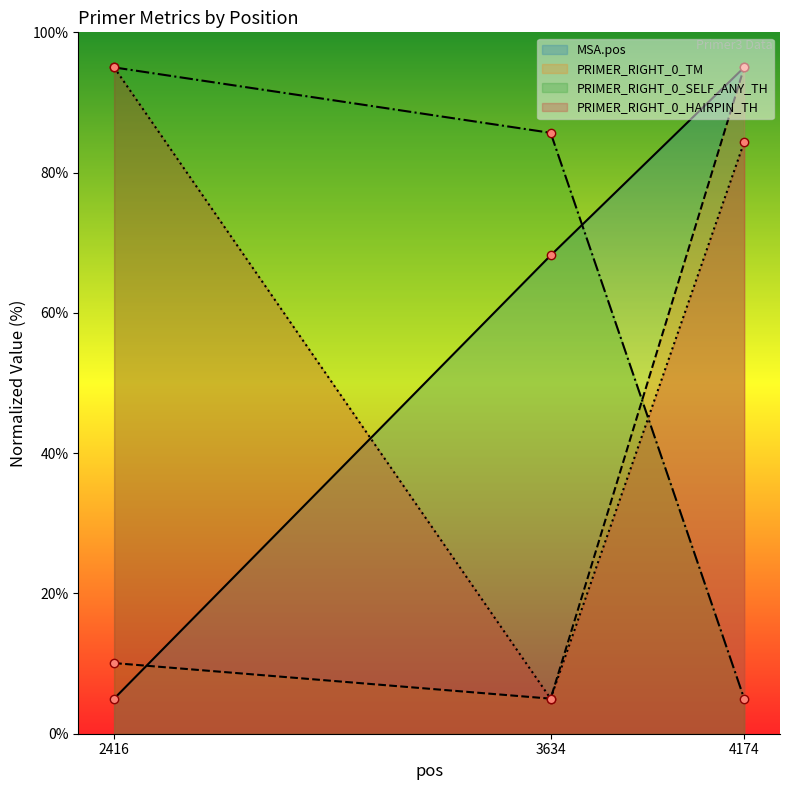

At which label does PRIMER_RIGHT_0_TM (line) first exceed 10?

2416